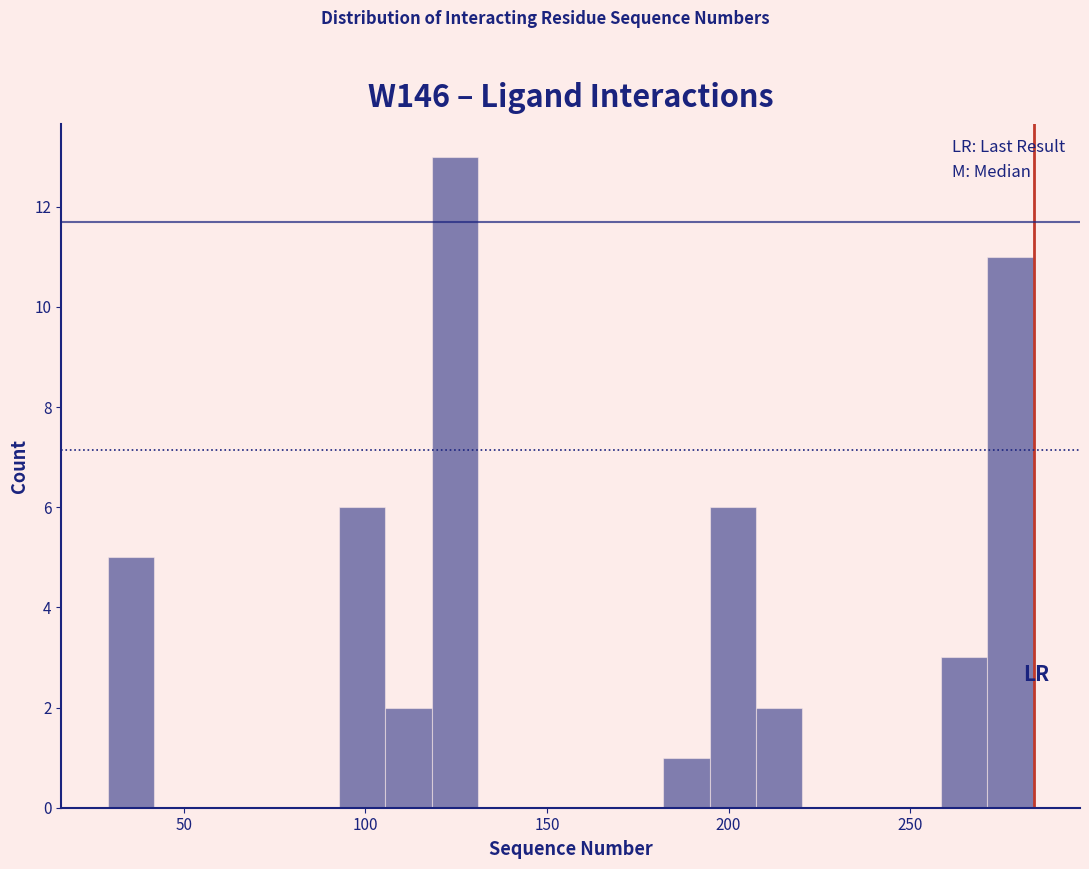

Around what value on the x-axis is the tallest bar? Give the approximate position of its centre, as read against the axis.

125